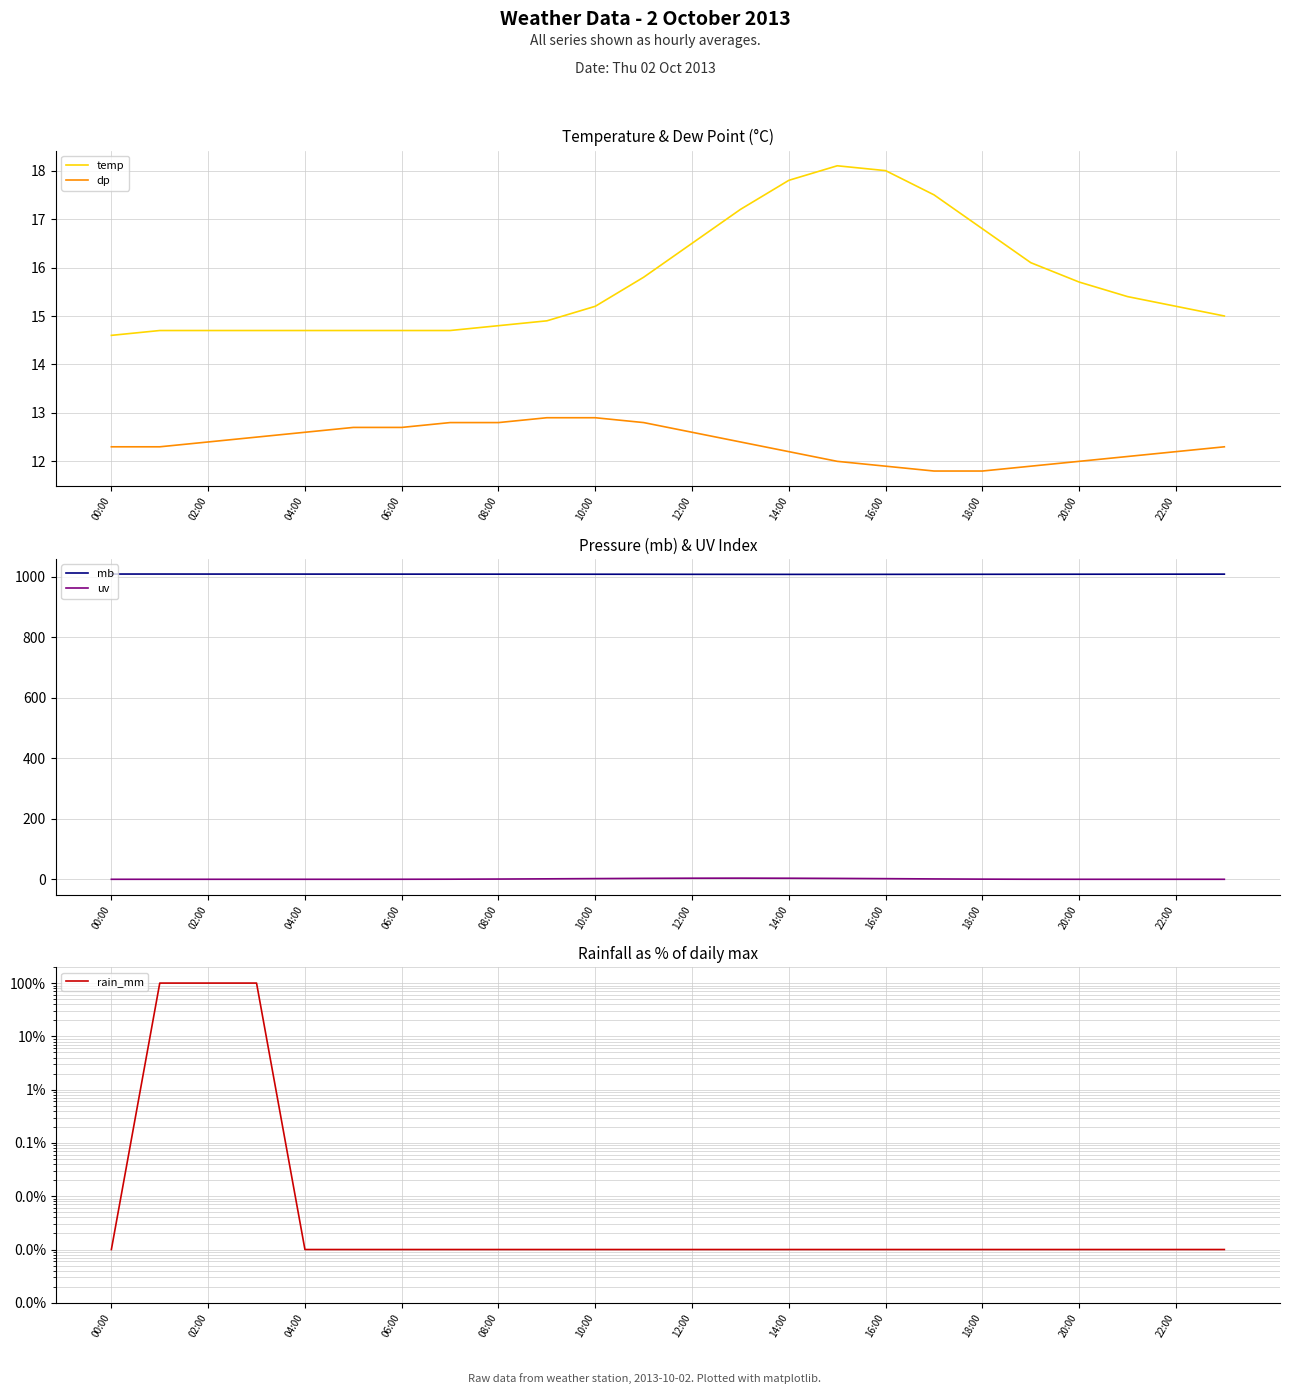

List the series in order of their peak value, lowest first.

uv, dp, temp, rain_mm, mb